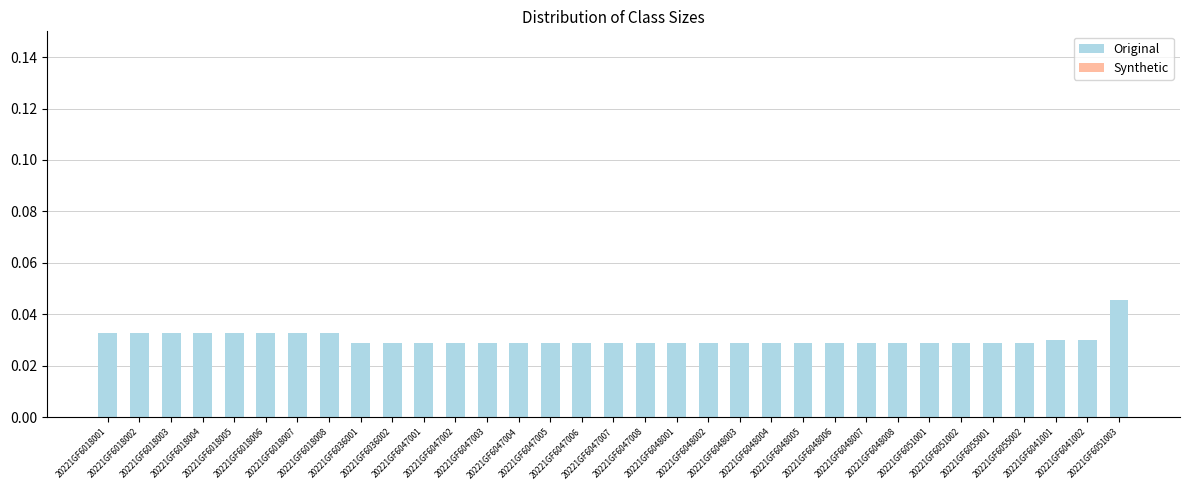

Count the values in the range 0 to 1.

33